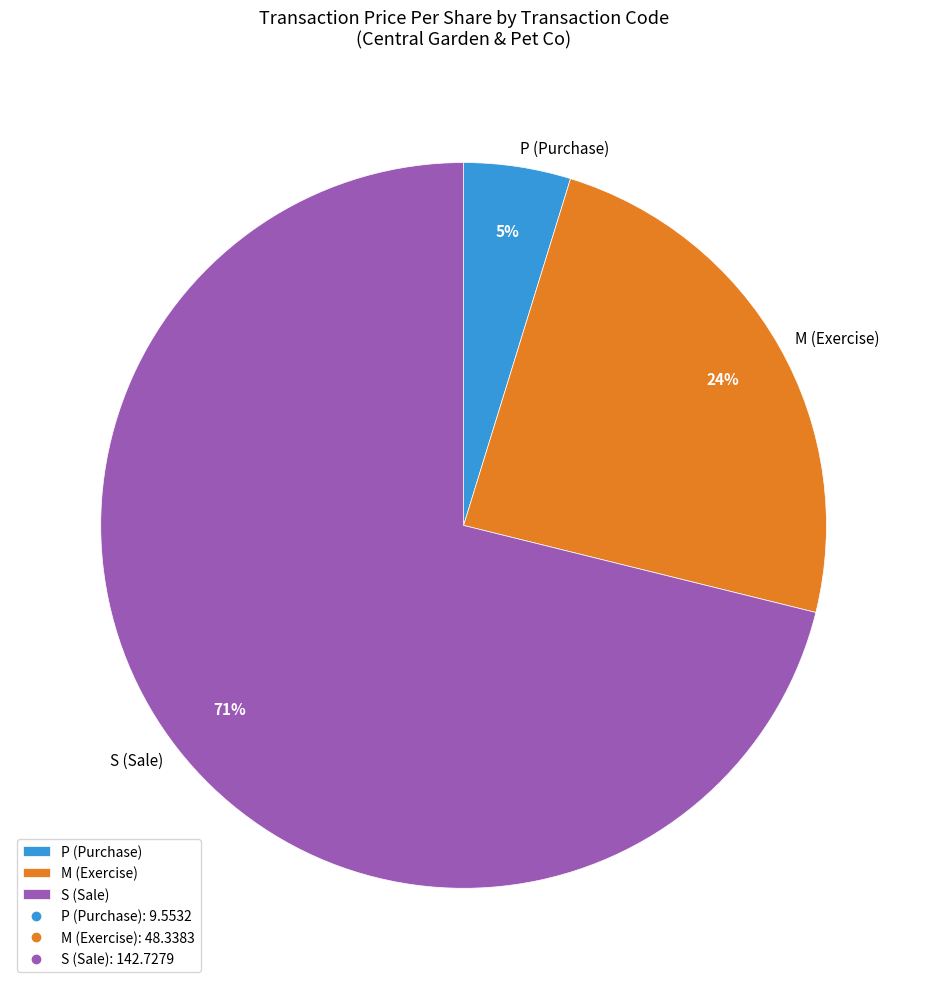

Which category has the biggest portion of the pie?

S (Sale)